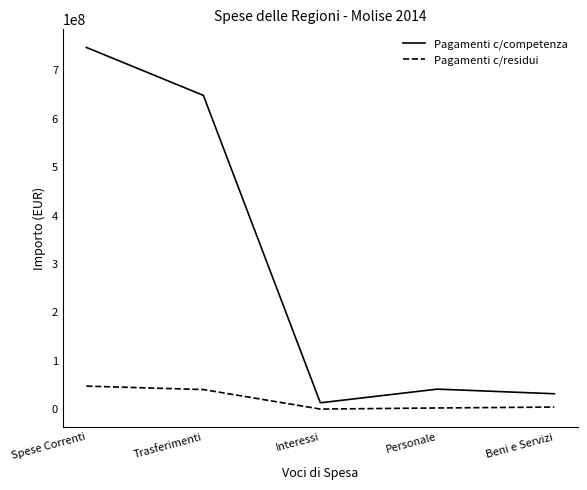

What are all the series names shown in the legend?

Pagamenti c/competenza, Pagamenti c/residui